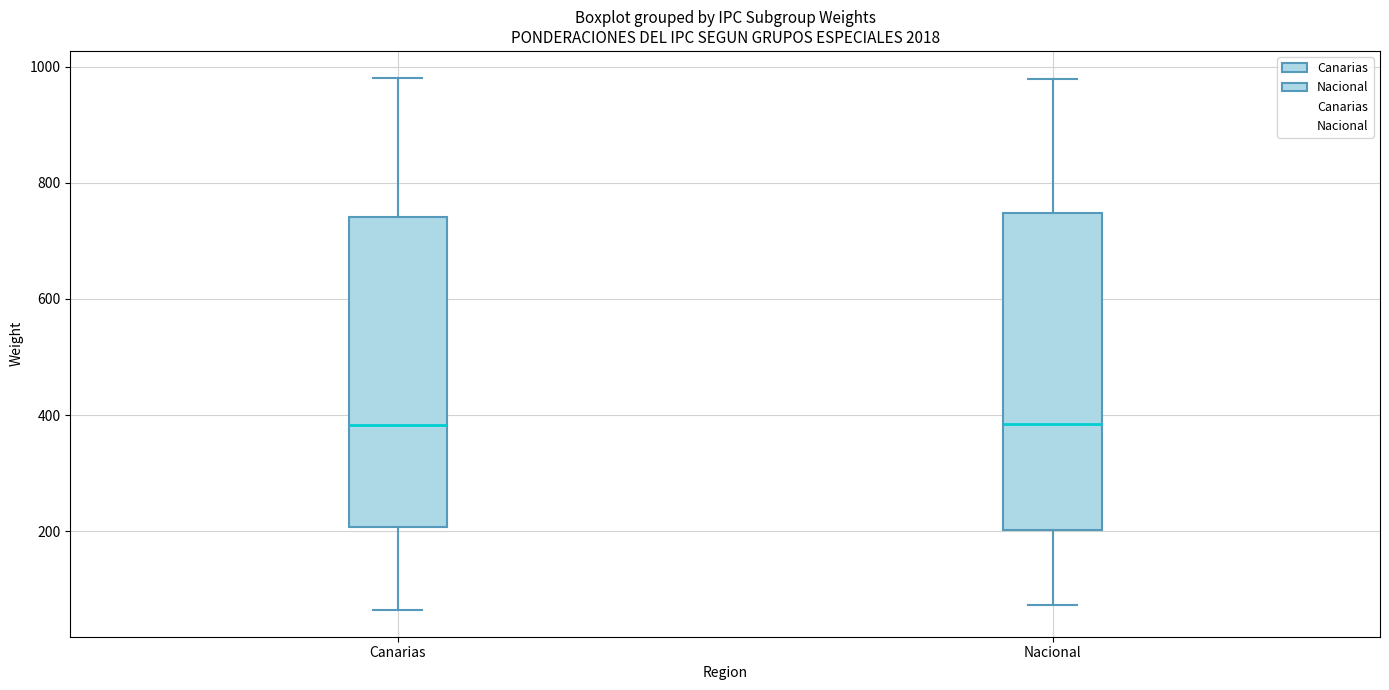

Where is the lower edge of the box for Canarias on the y-axis? The values are not printed on the chart, so give them approximately, as read against the axis.

200